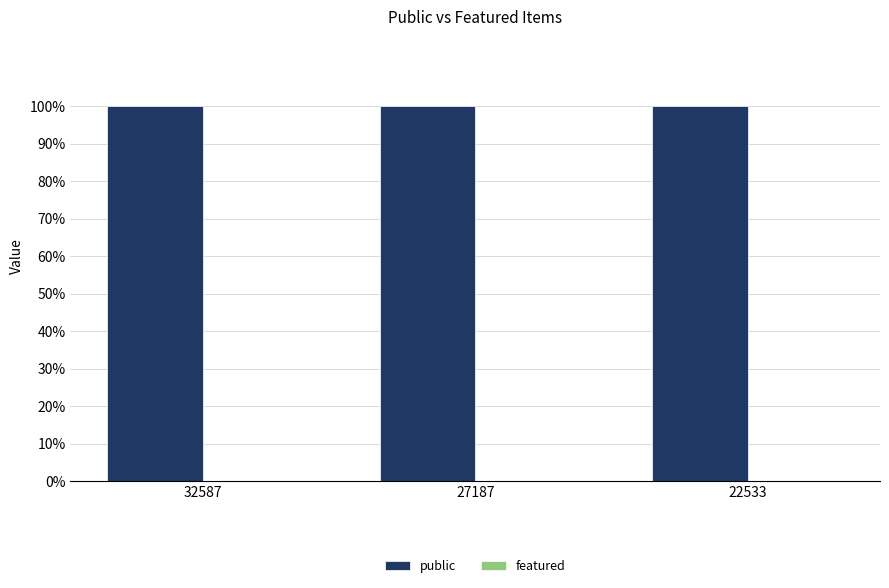

Which series has the widest spread of values?

public